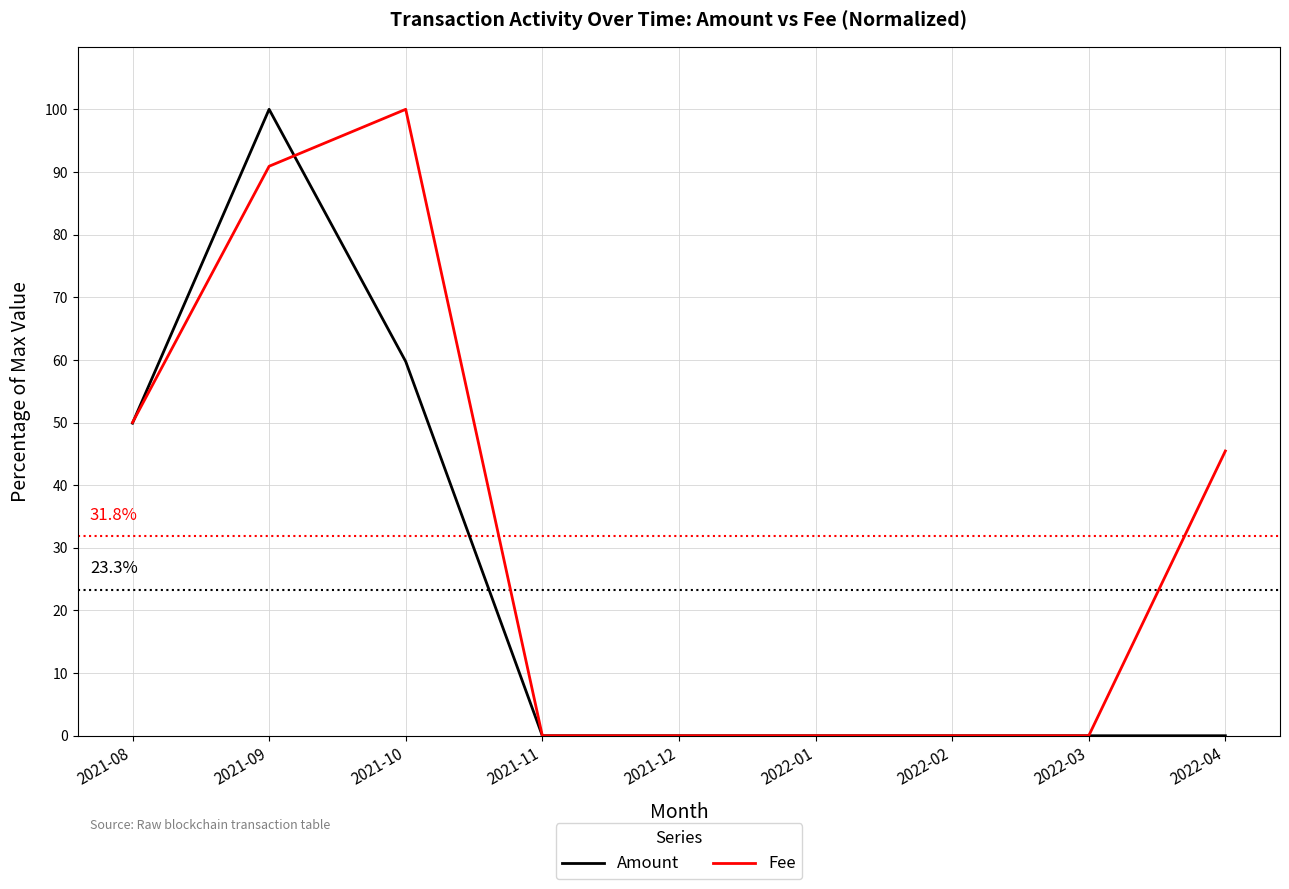

At how many categories does at least one series exceed 80?

2